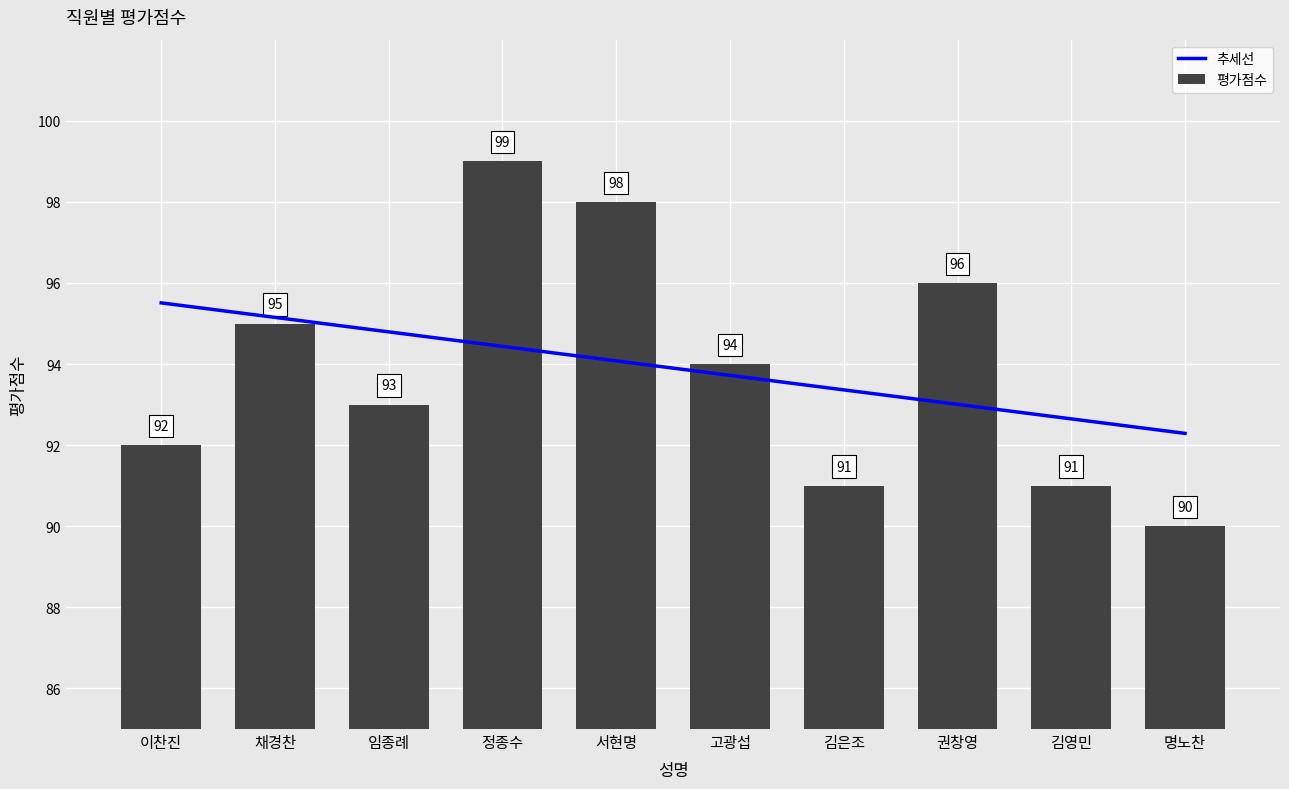

How many groups of bars are there?

10